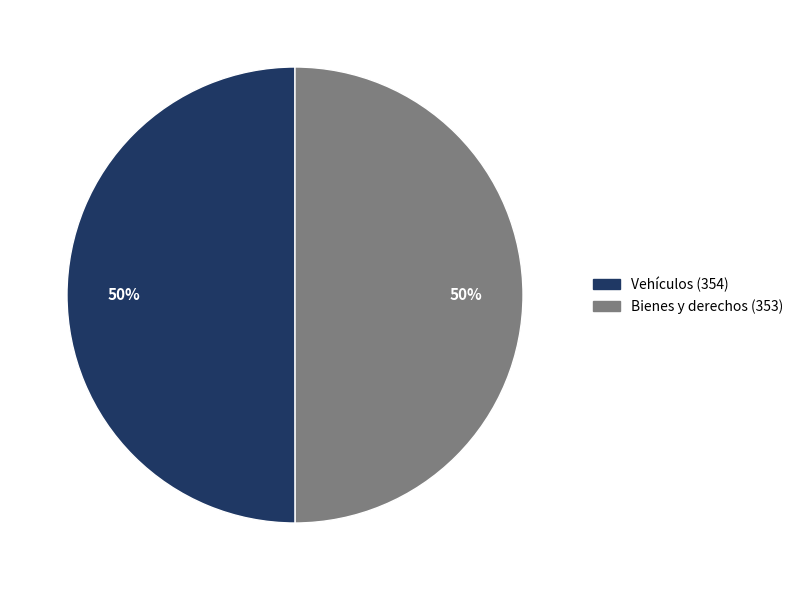

Is it true that Bienes y derechos (353) is 55% of the pie?

False